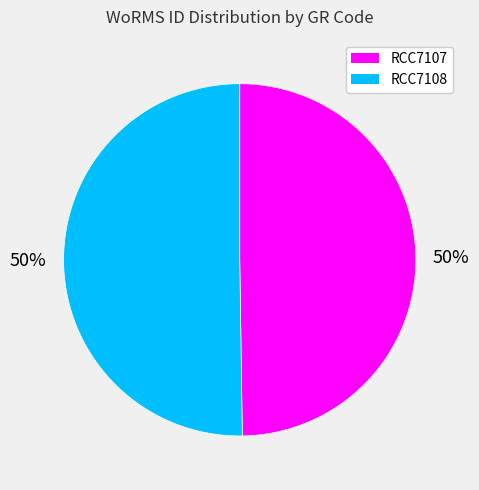

What percentage is the RCC7107 slice, to the nearest percent?

50%